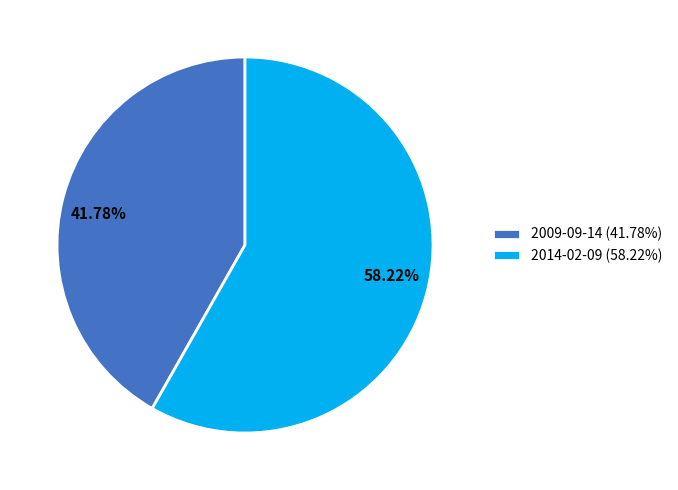

The 2009-09-14 slice represents 42% of the pie. True or false?

True